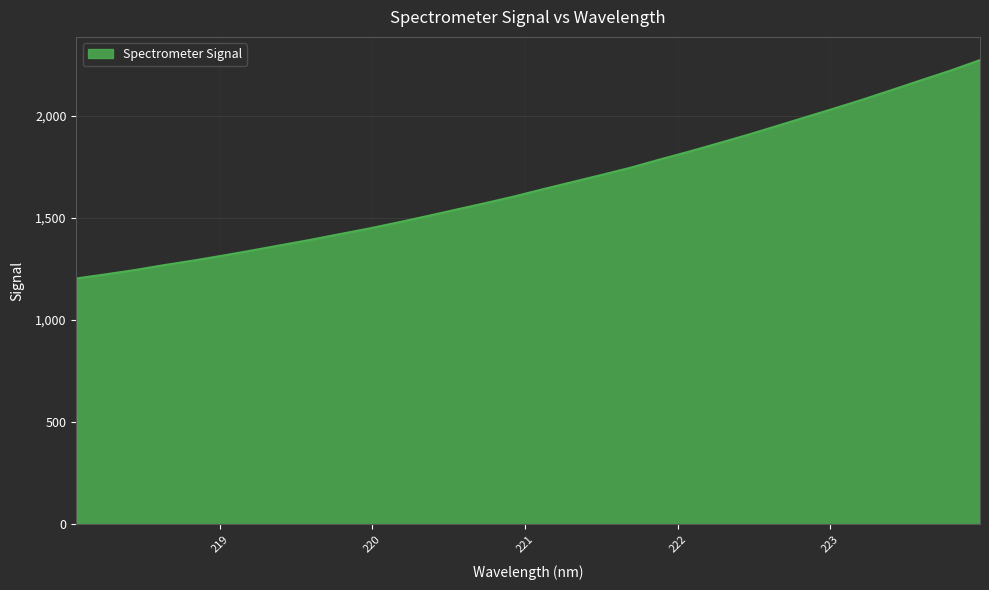

What is the difference between the maximum and minimum values?

1069.7